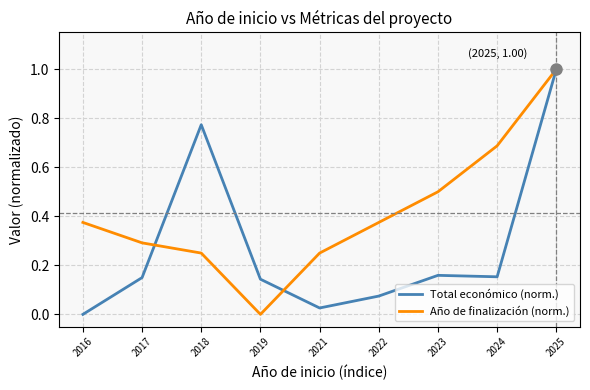

What is the highest value of the Año de finalización (norm.) series?

1.0